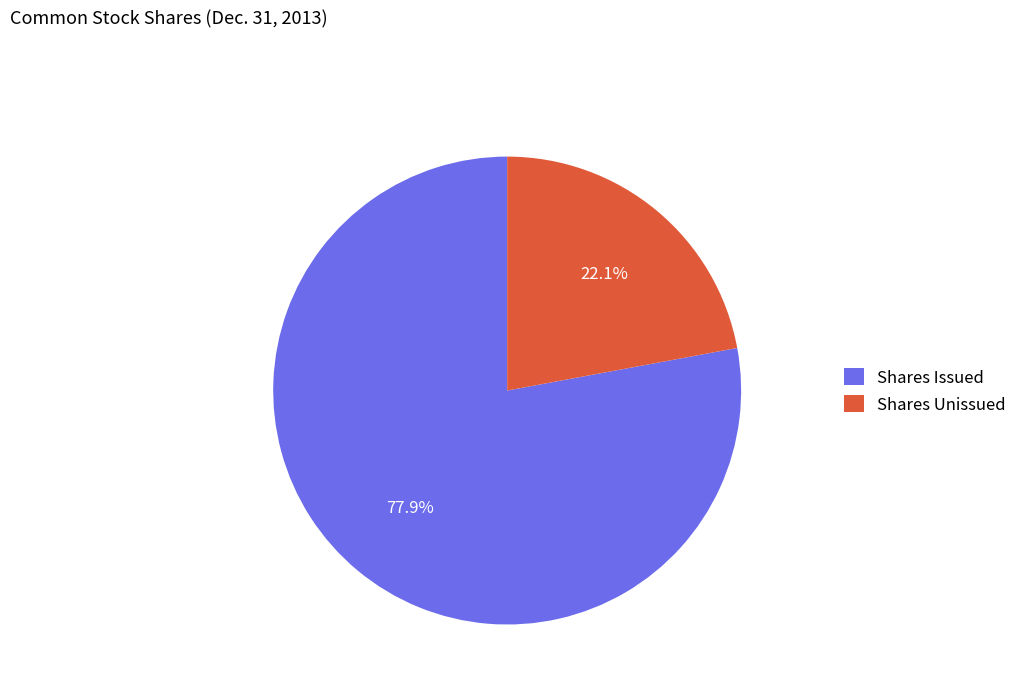

What percentage do Shares Issued and Shares Unissued together represent?

100.0%